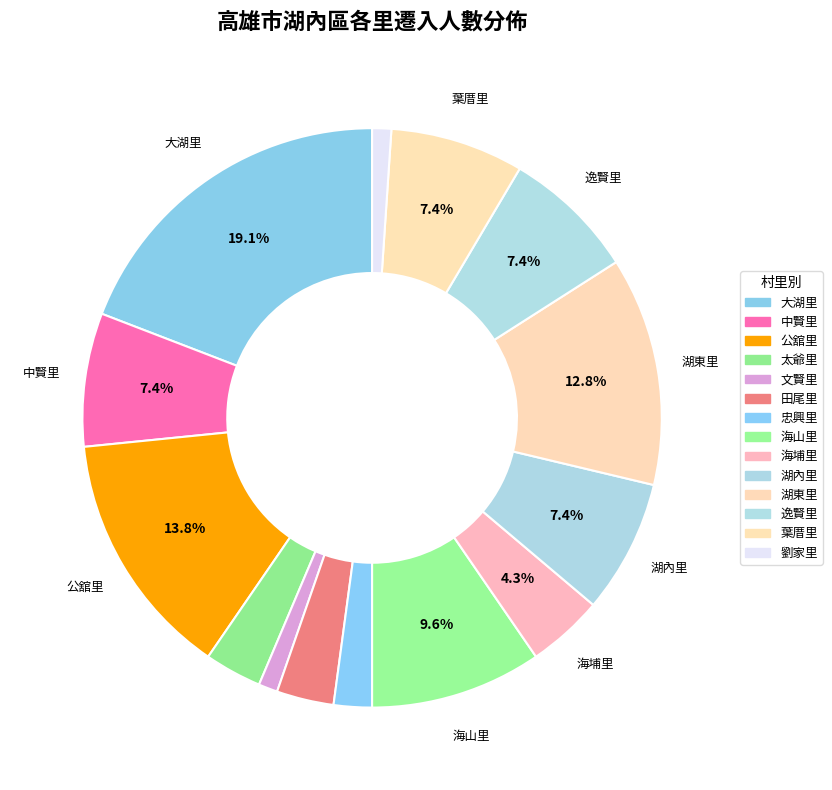

True or false: 葉厝里 accounts for 7% of the total.

True